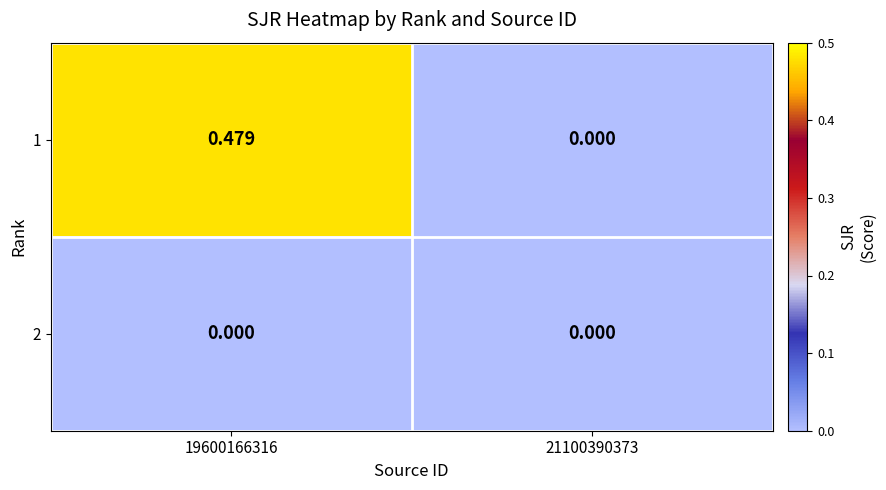

At which category does the chart reach its minimum across all series?

21100390373